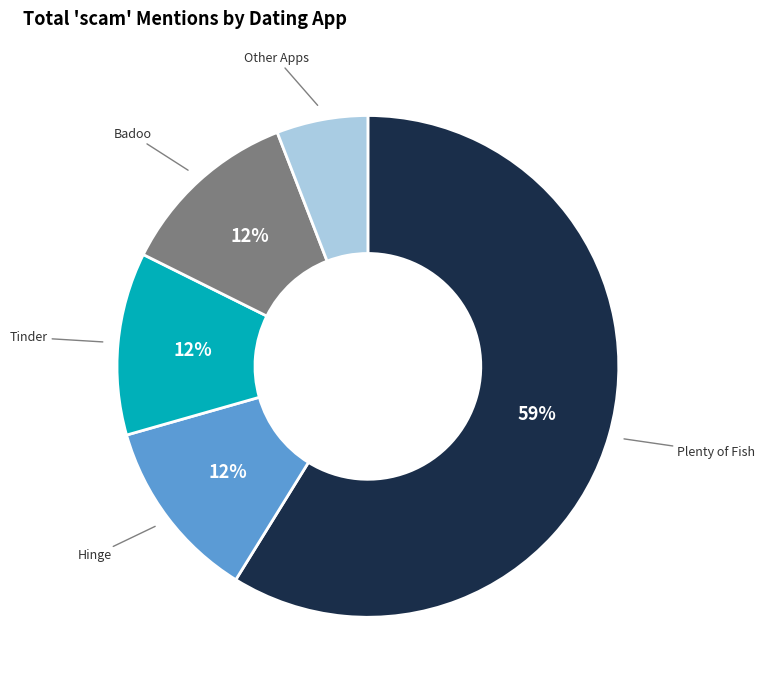

To the nearest percent, what is the average slice percentage?

20%